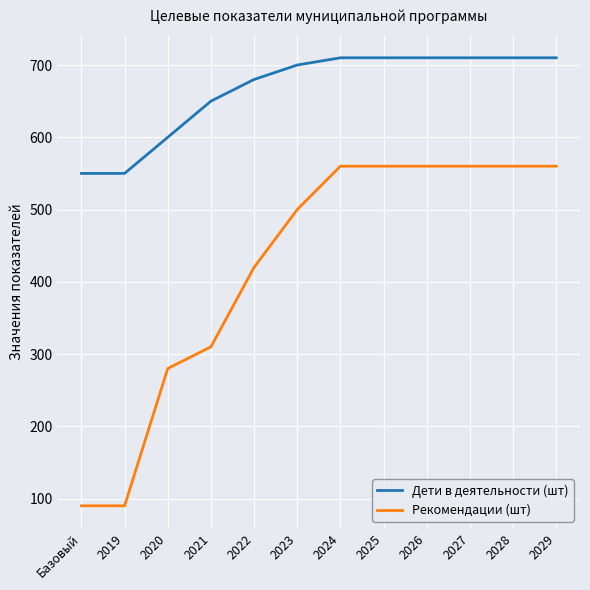

Is it true that Рекомендации (шт) equals 156 at Базовый?

False